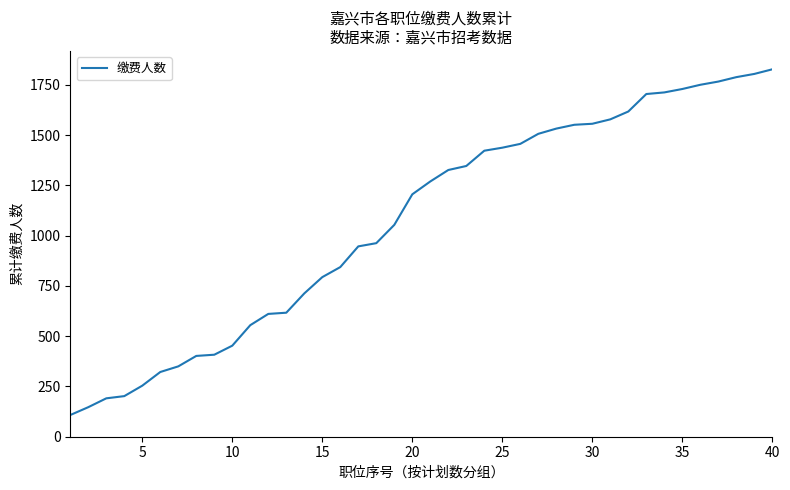

How many lines are shown in the chart?

1